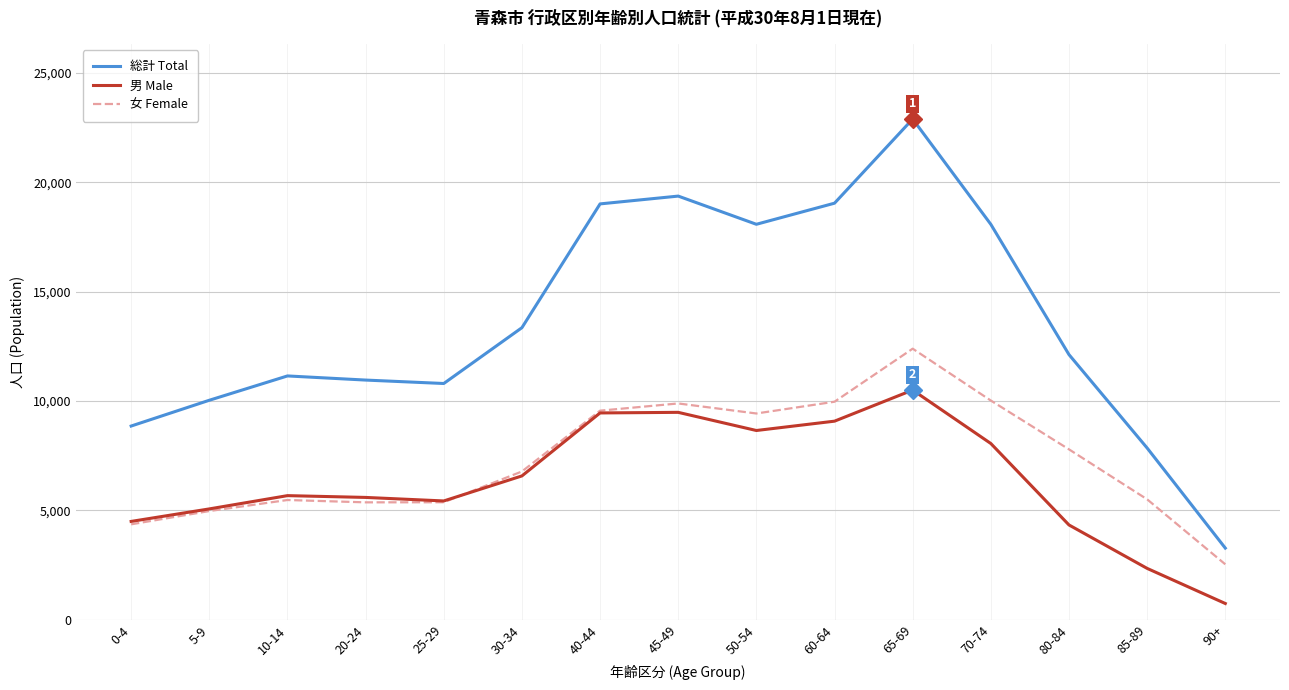

Which series changed the most between 20-24 and 90+?

総計 Total